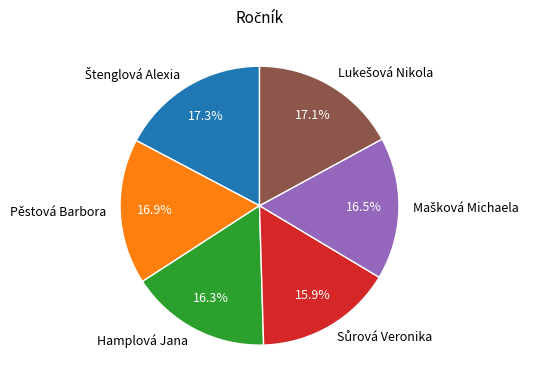

Does Pěstová Barbora represent more than half of the total?

No